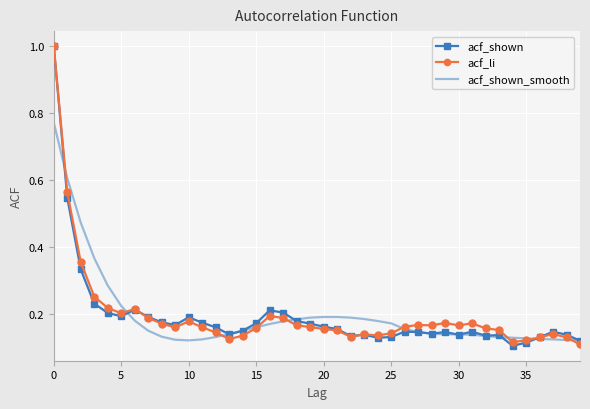

What is the maximum value shown in the chart?

1.0